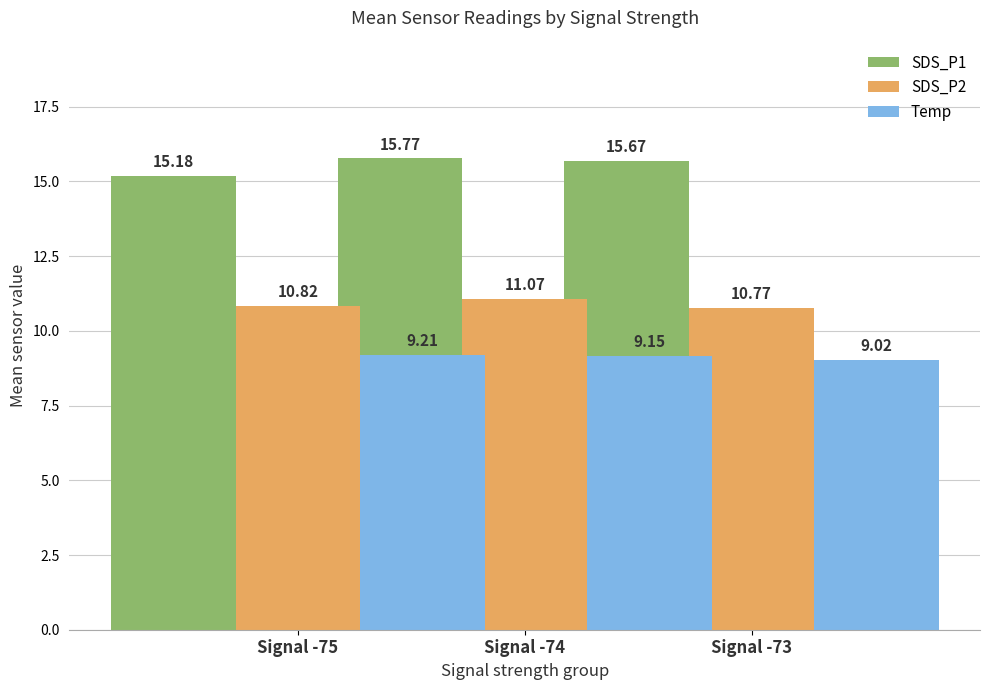

Where is Temp nearest to the value 9?

Signal -73